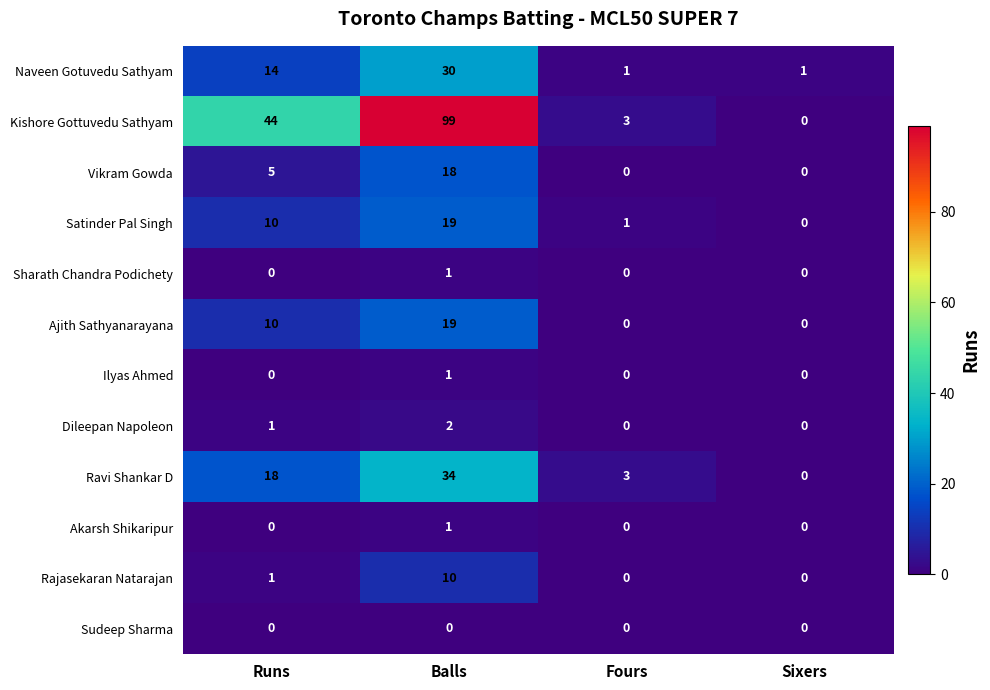

Which series has the widest spread of values?

Kishore Gottuvedu Sathyam